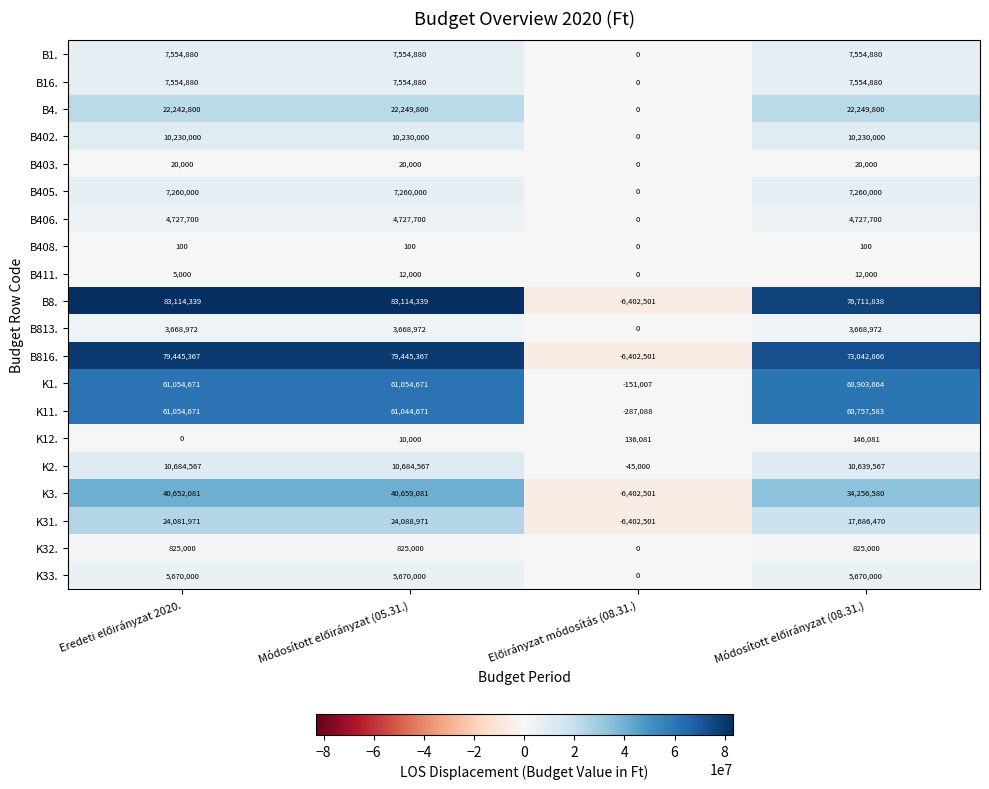

Which series has the largest total across all categories?

B8.